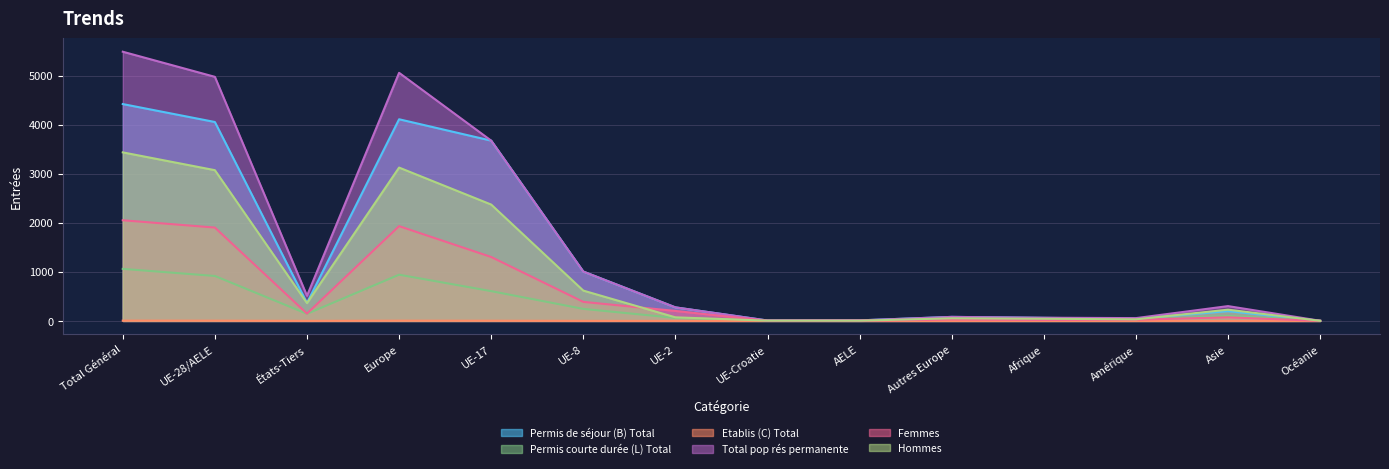

What is the minimum value for Femmes?

1